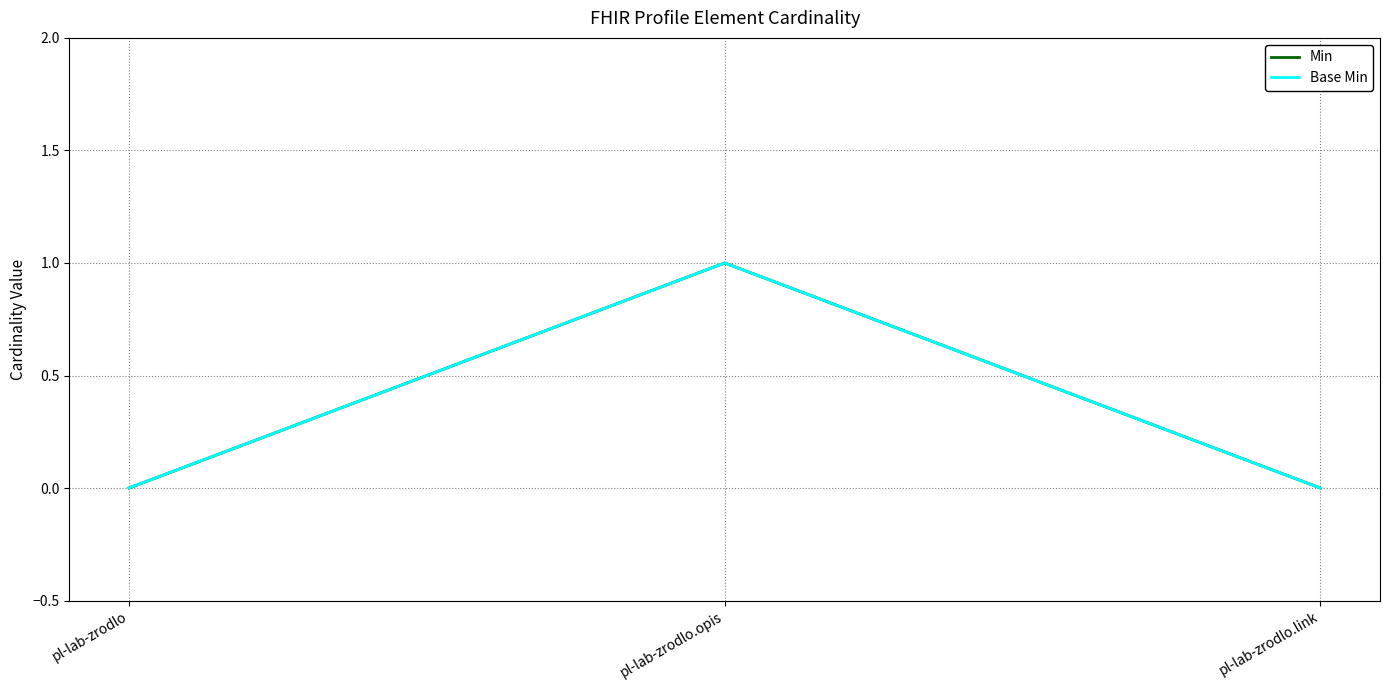

At which label is Min closest to 0?

pl-lab-zrodlo